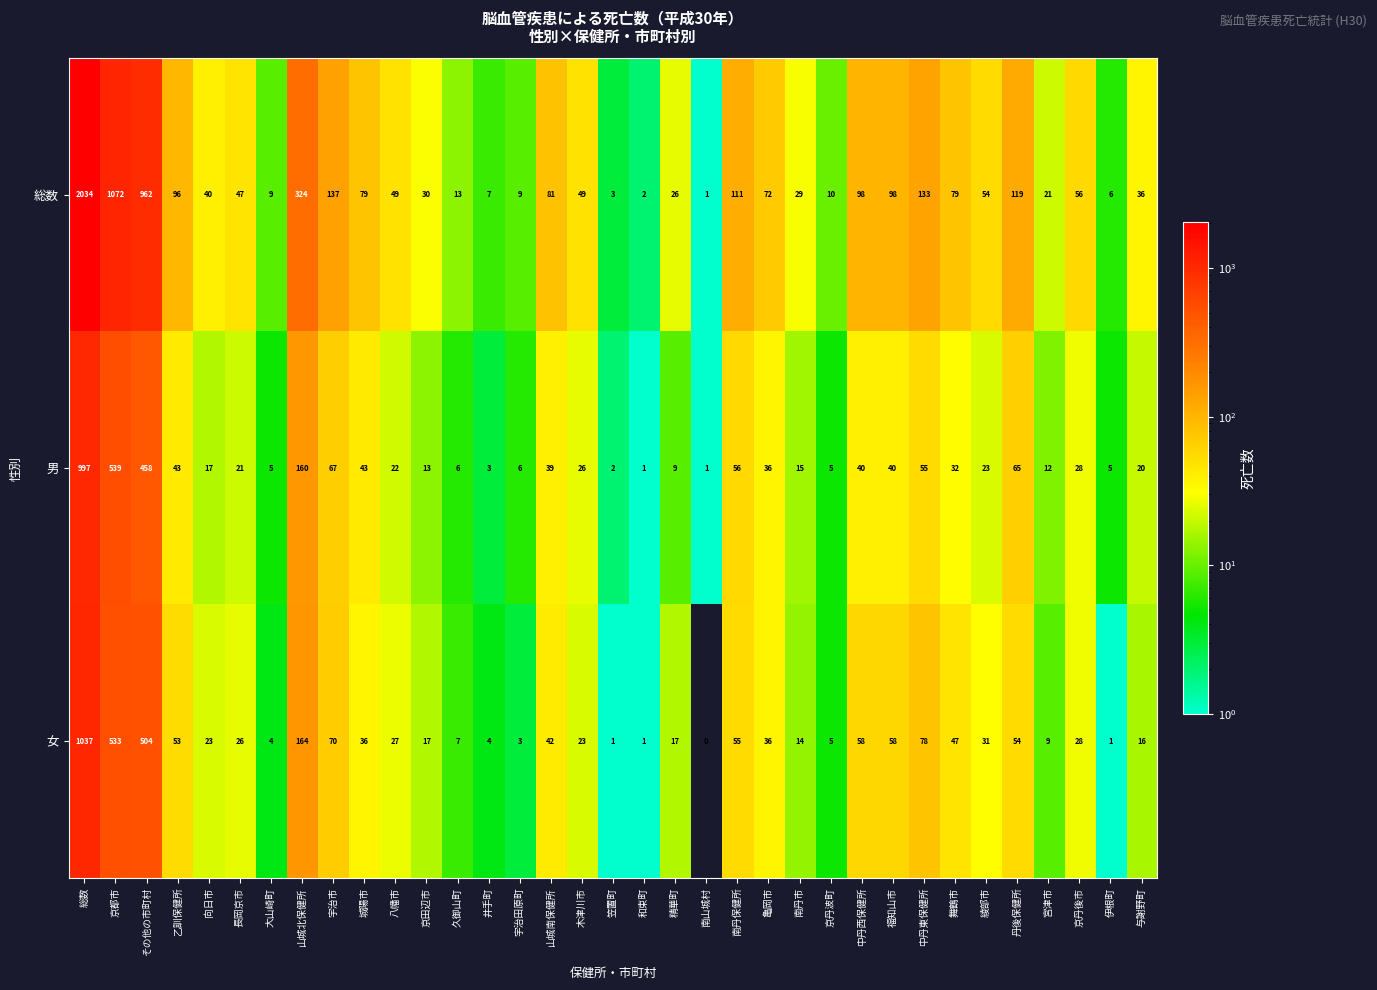

Count the number of categories in the chart.

35